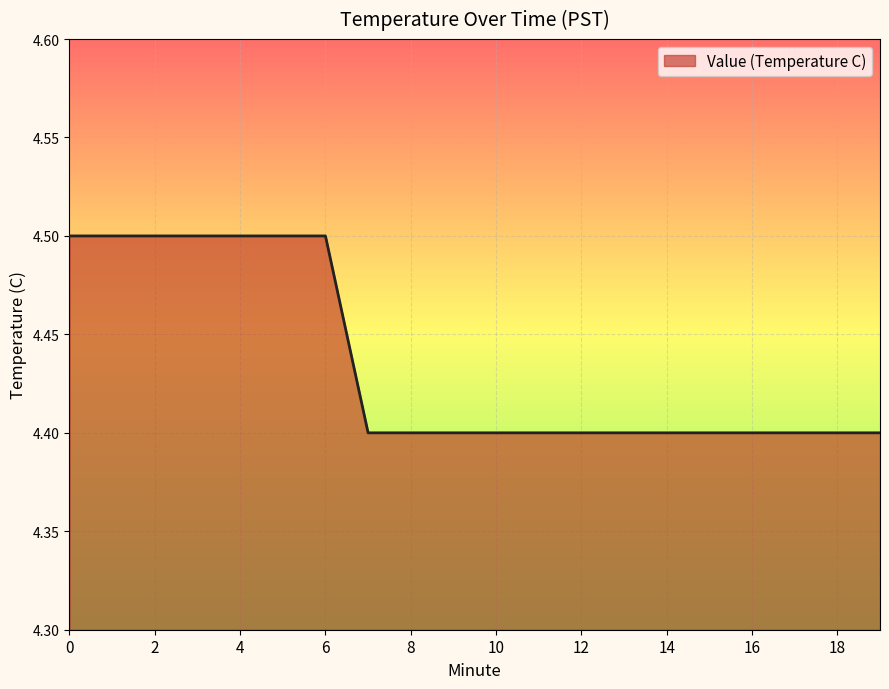

What is the minimum value shown in the chart?

4.4